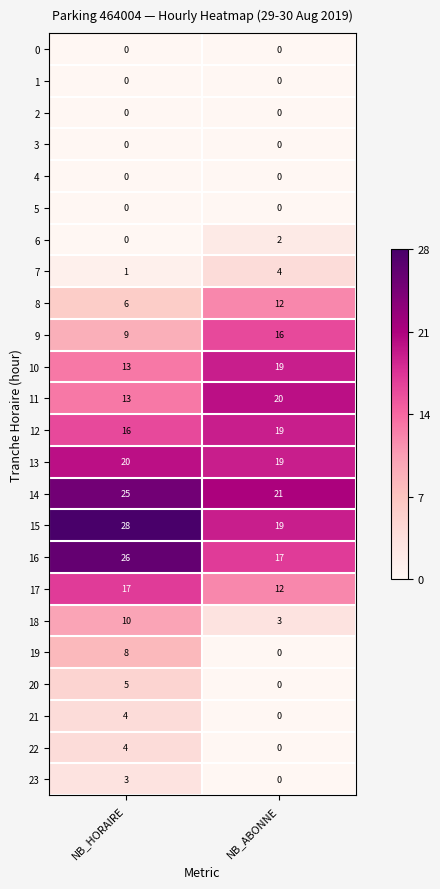

Which label corresponds to the largest value in the chart?

NB_HORAIRE